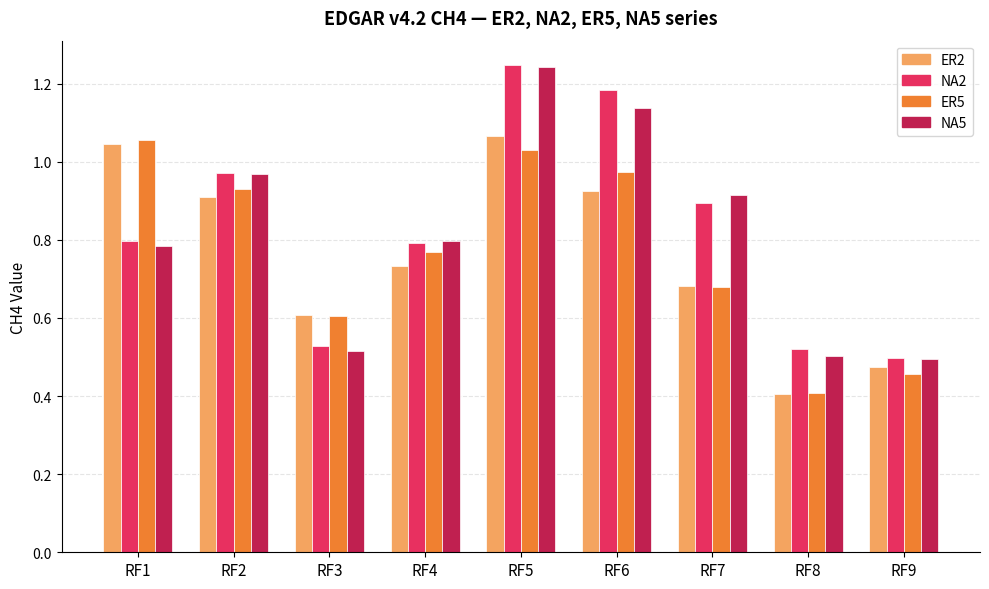

What is the difference between the maximum and minimum values in the ER5 series?

0.6